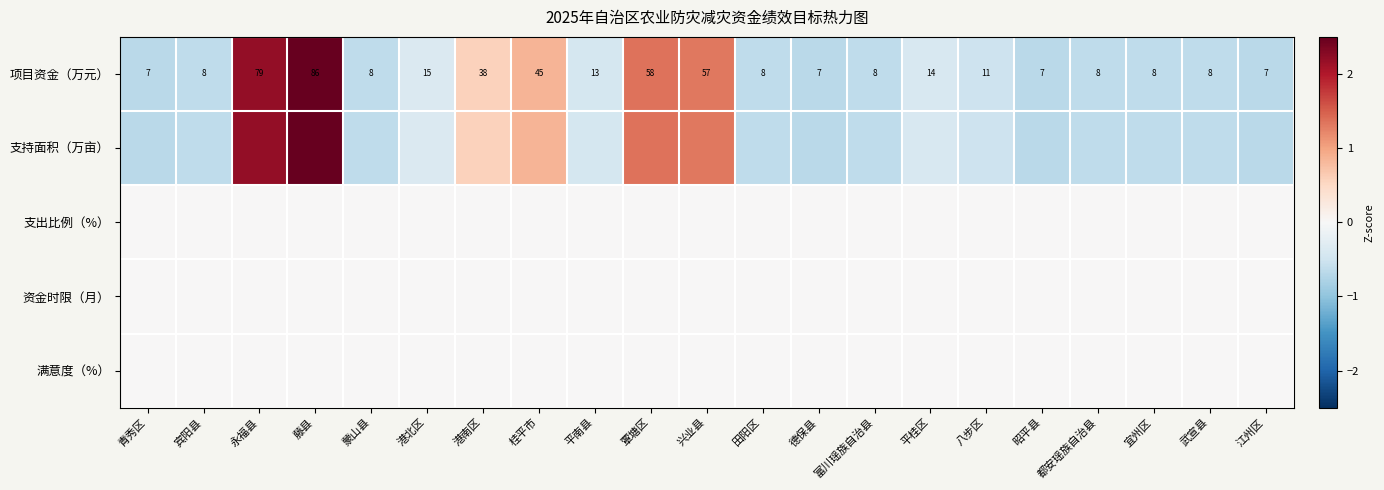

How many data points does each series have?

21